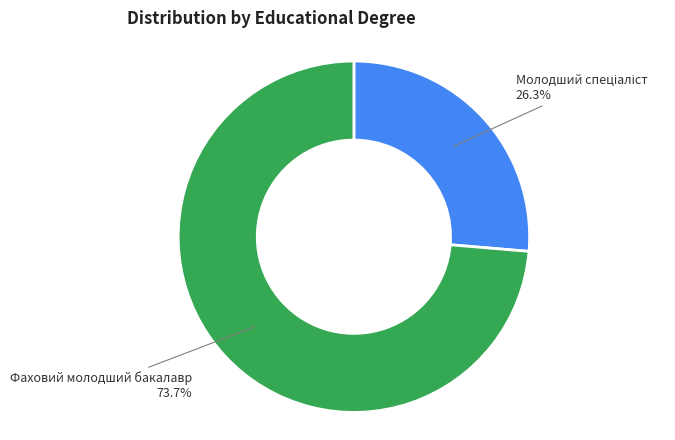

Does Фаховий молодший бакалавр represent more than half of the total?

Yes